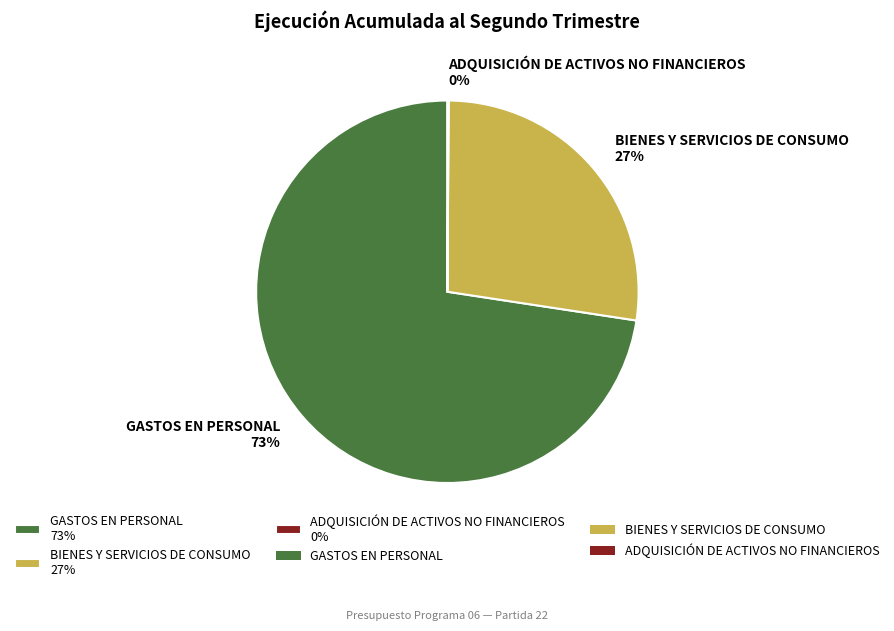

Do GASTOS EN PERSONAL 73% and BIENES Y SERVICIOS DE CONSUMO 27% together represent more than half of the pie?

Yes